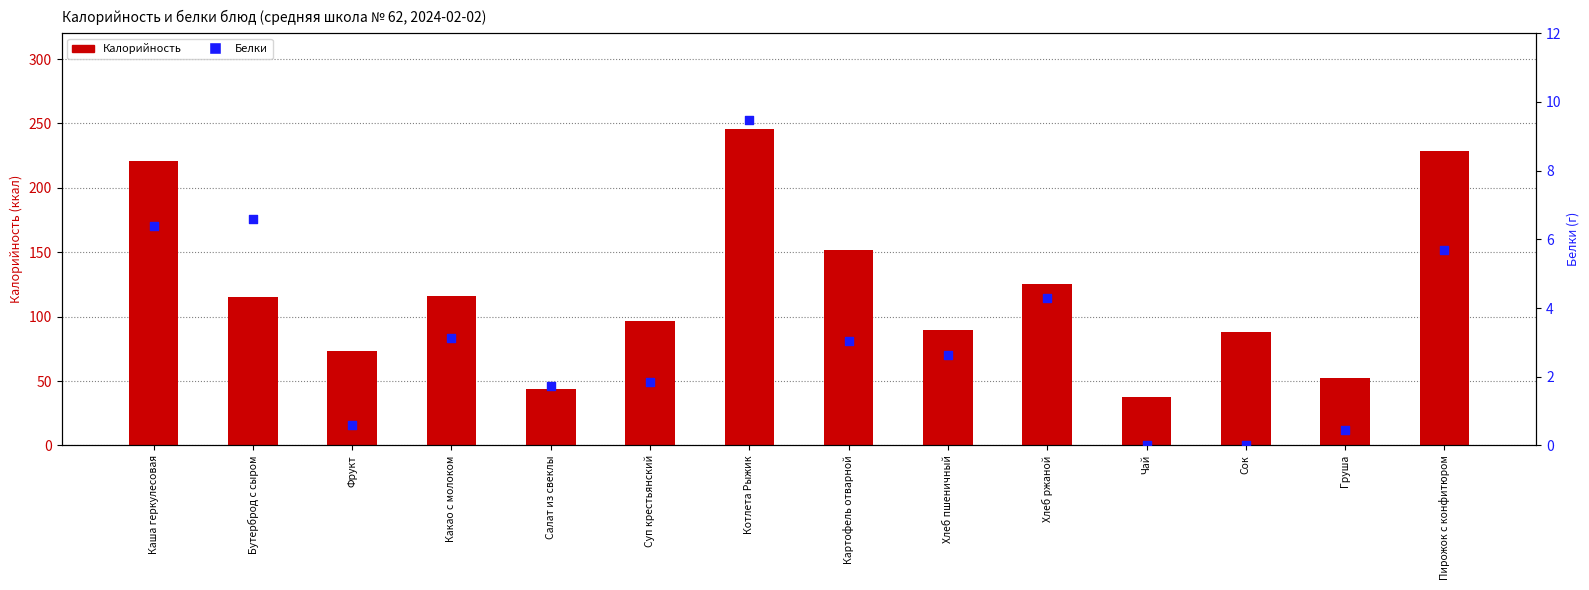

Which series has the widest spread of Y values?

Калорийность